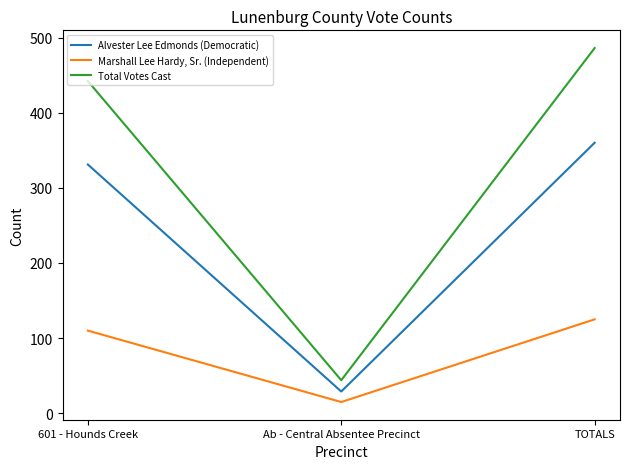

The value of Total Votes Cast at 601 - Hounds Creek is 576. True or false?

False